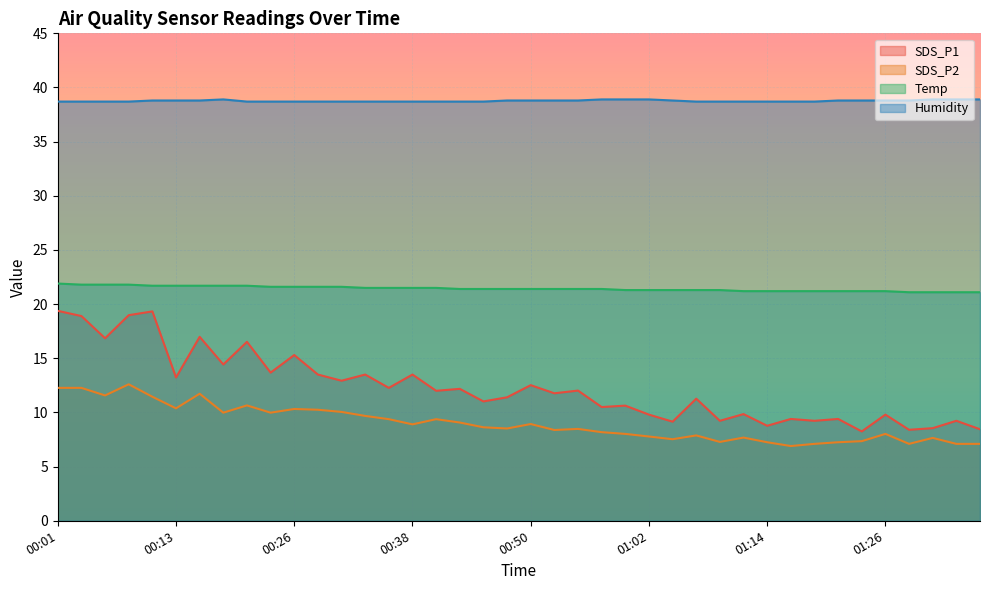

Which series has the largest total across all categories?

Humidity